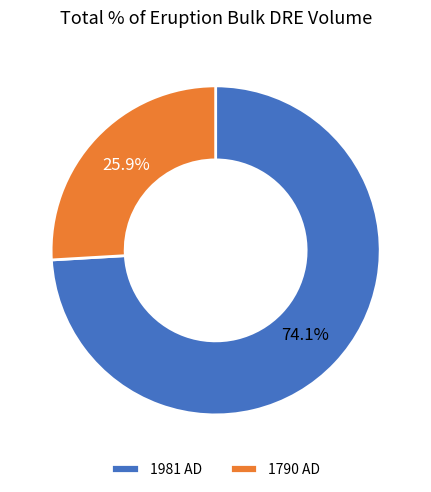

What is the largest slice in the pie chart?

1981 AD